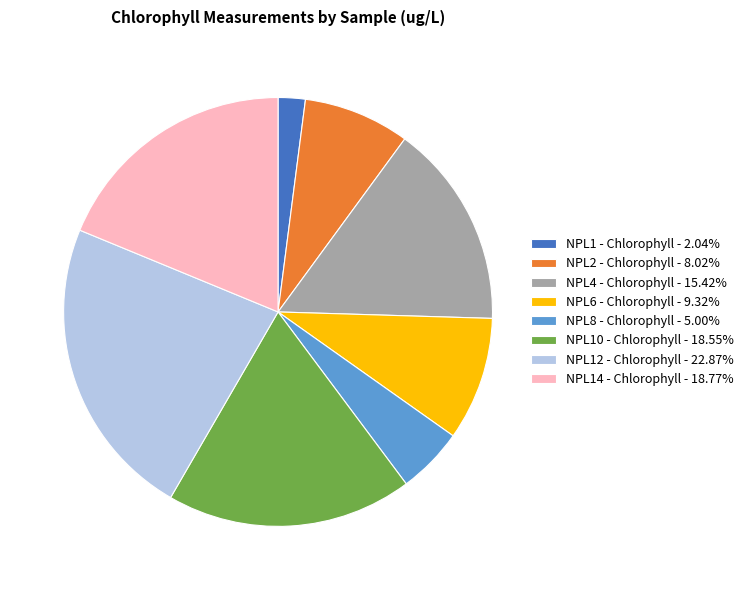

Combined, do NPL1 - Chlorophyll - 2.04% and NPL8 - Chlorophyll - 5.00% account for over 50%?

No